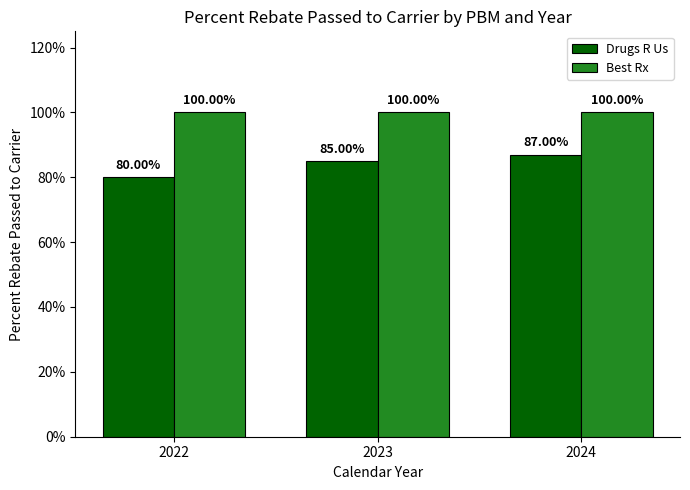

Does the chart contain stacked bars?

No